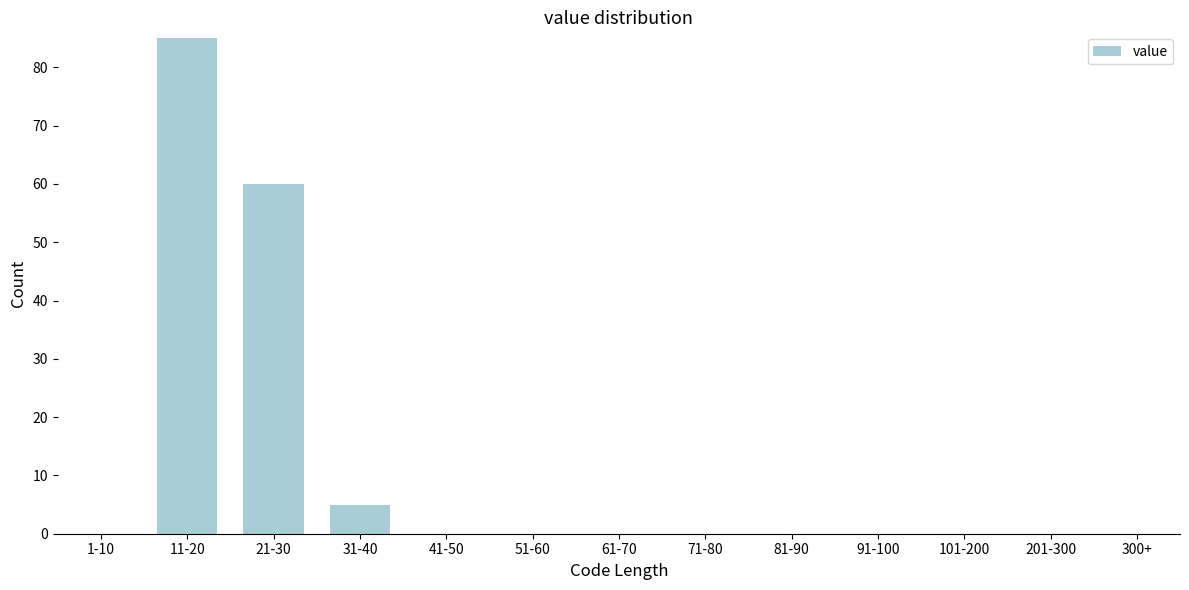

Reading left to right, transcribe all the data shown in this chart.

1-10=0	11-20=85	21-30=60	31-40=5	41-50=0	51-60=0	61-70=0	71-80=0	81-90=0	91-100=0	101-200=0	201-300=0	300+=0